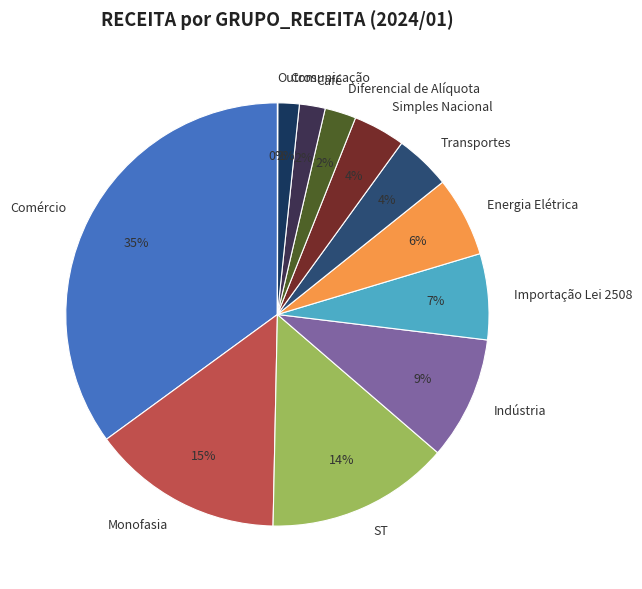

Combined, do ST and Diferencial de Alíquota account for over 50%?

No